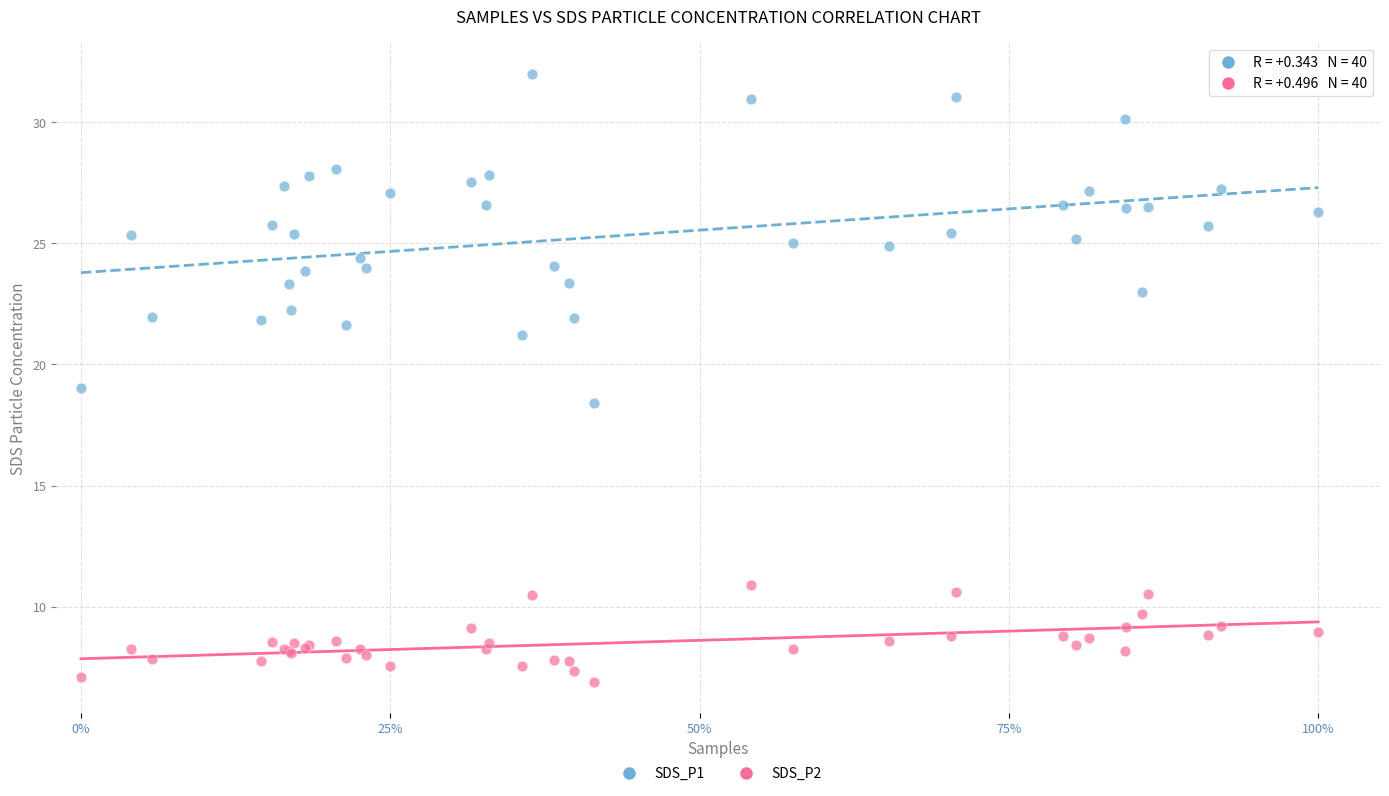

What are all the series names shown in the legend?

SDS_P1, SDS_P2